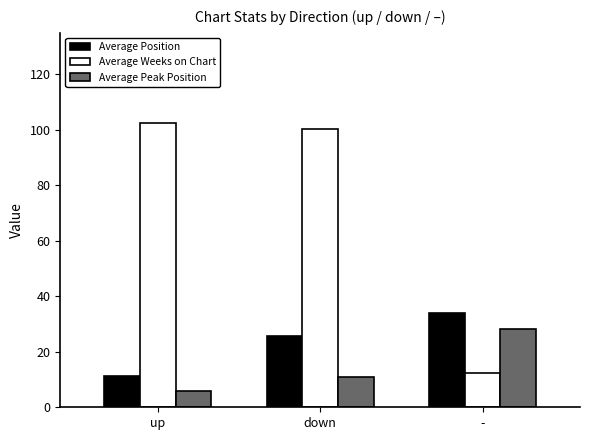

The value of Average Position at down is 25.6. True or false?

True